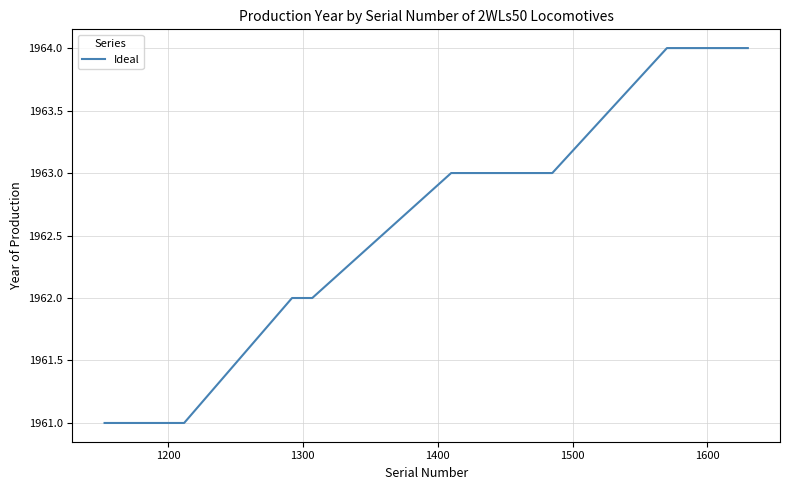

What is the difference between the maximum and minimum values?

3